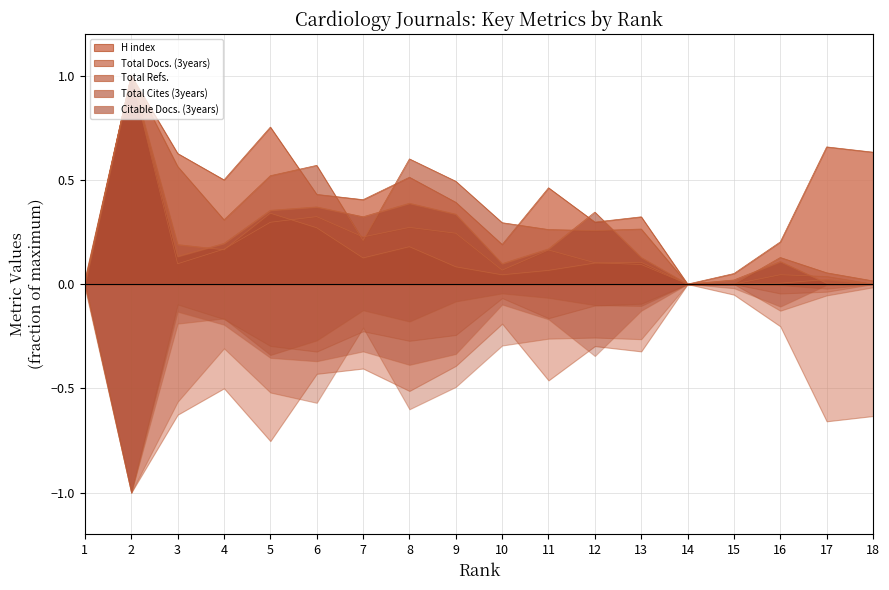

At which category does Total Docs. (3years) reach its first local valley?

3